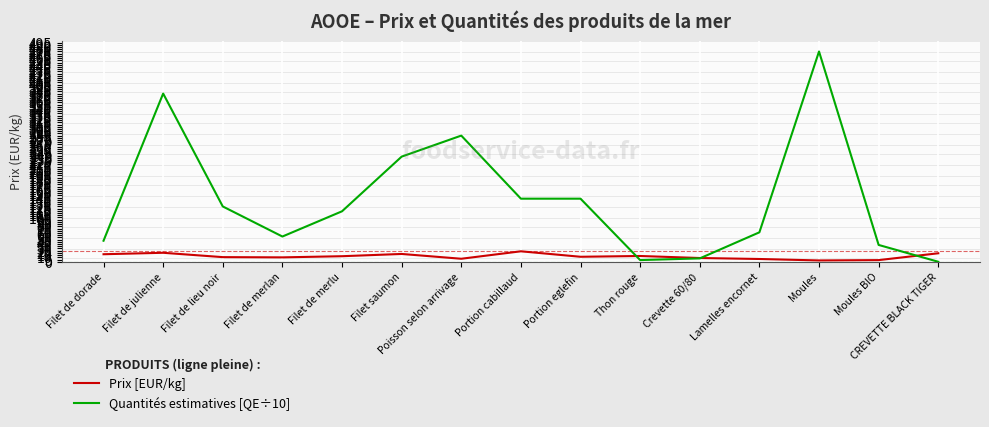

What are all the series names shown in the legend?

Prix [EUR/kg], Quantités estimatives [QE÷10]